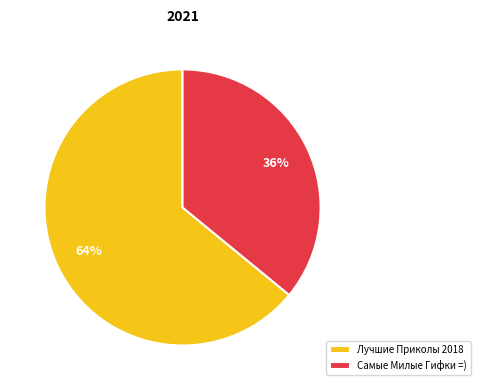

Which category has the biggest portion of the pie?

Лучшие Приколы 2018